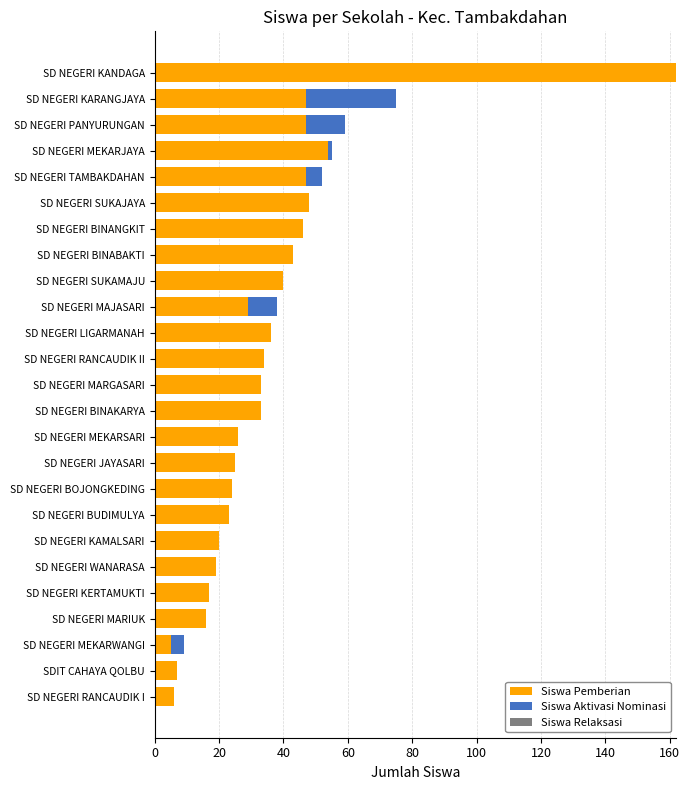

What is the sum of all Siswa Pemberian values?

887